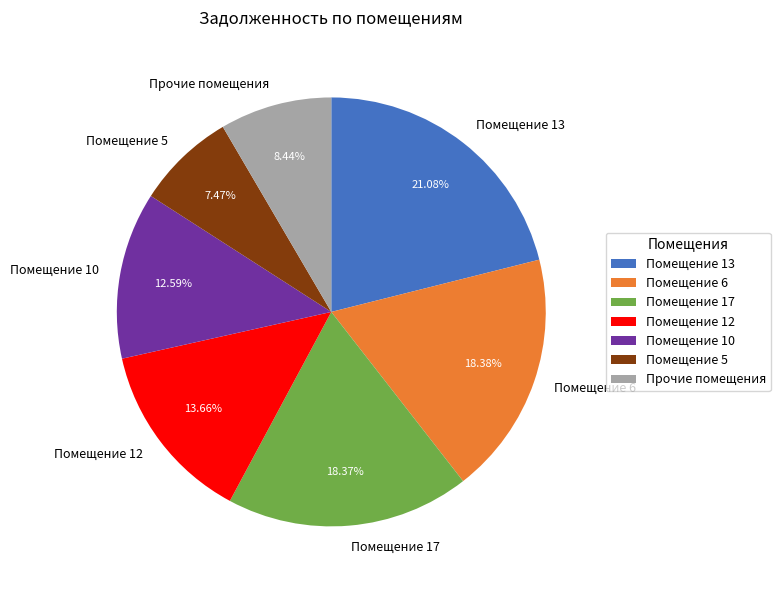

What is the largest slice in the pie chart?

Помещение 13